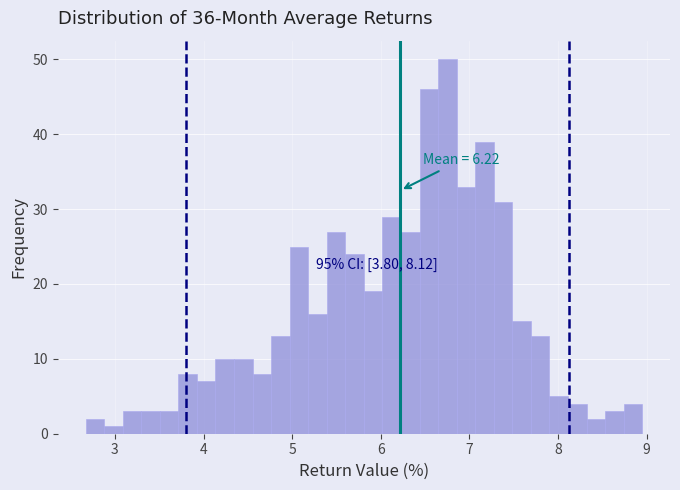

Read against the x-axis, roughly where is the centre of the tallest bar?

6.8